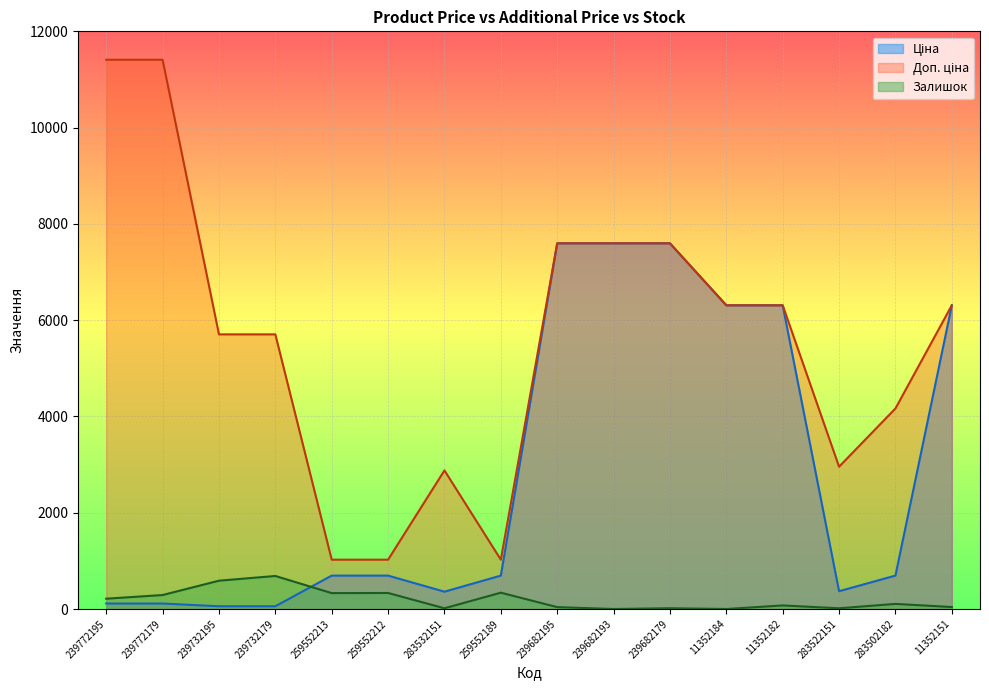

How many distinct data groups are displayed?

3